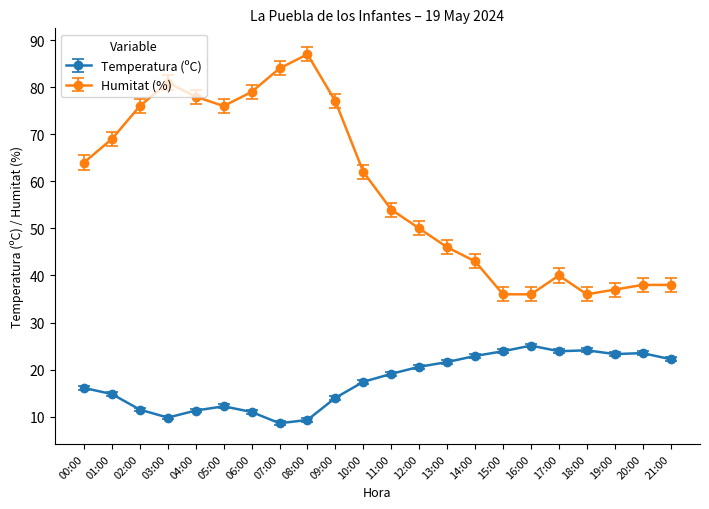

How many data points in Temperatura (ºC) are less than 19?

11